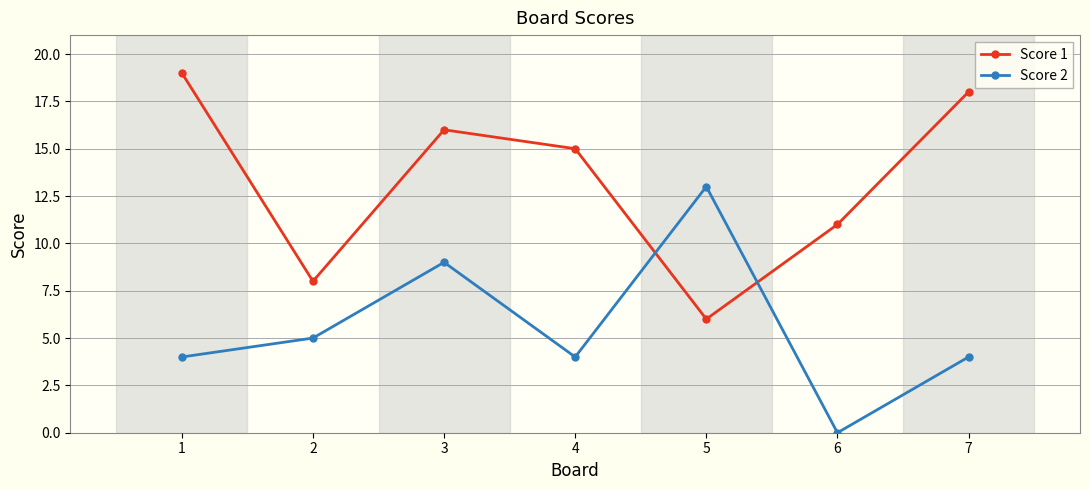

At which category does Score 2 reach its first local peak?

3